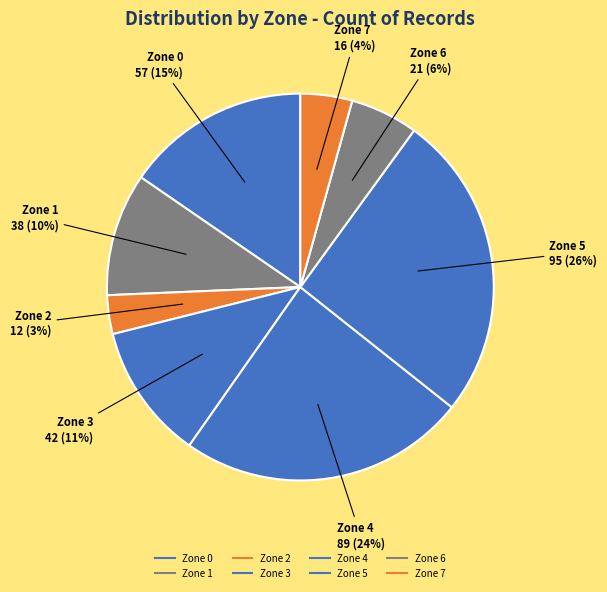

How many segments does this pie chart have?

8